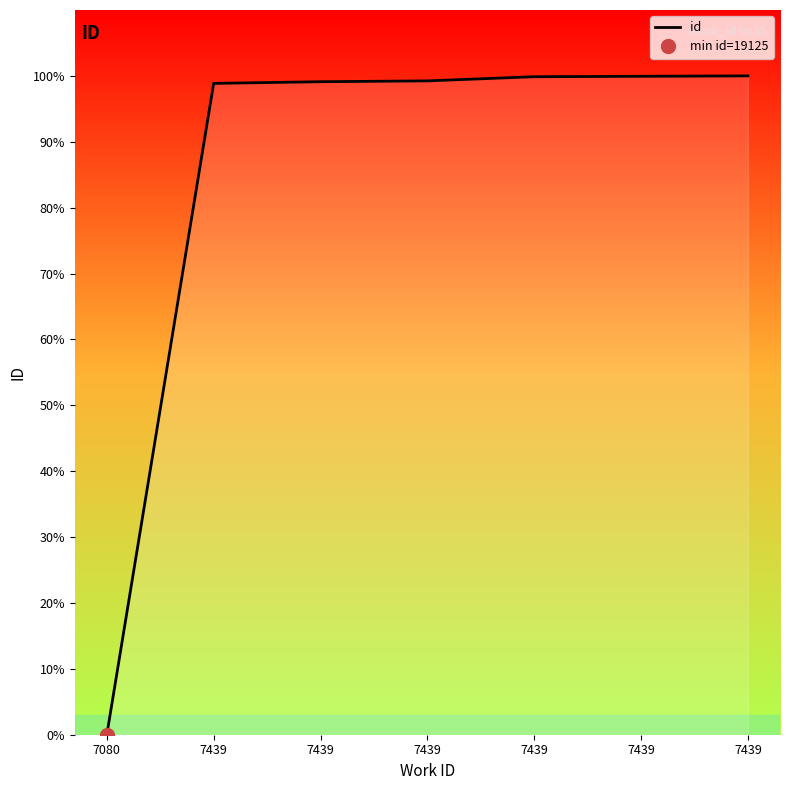

Count the number of values greater than 99.

5